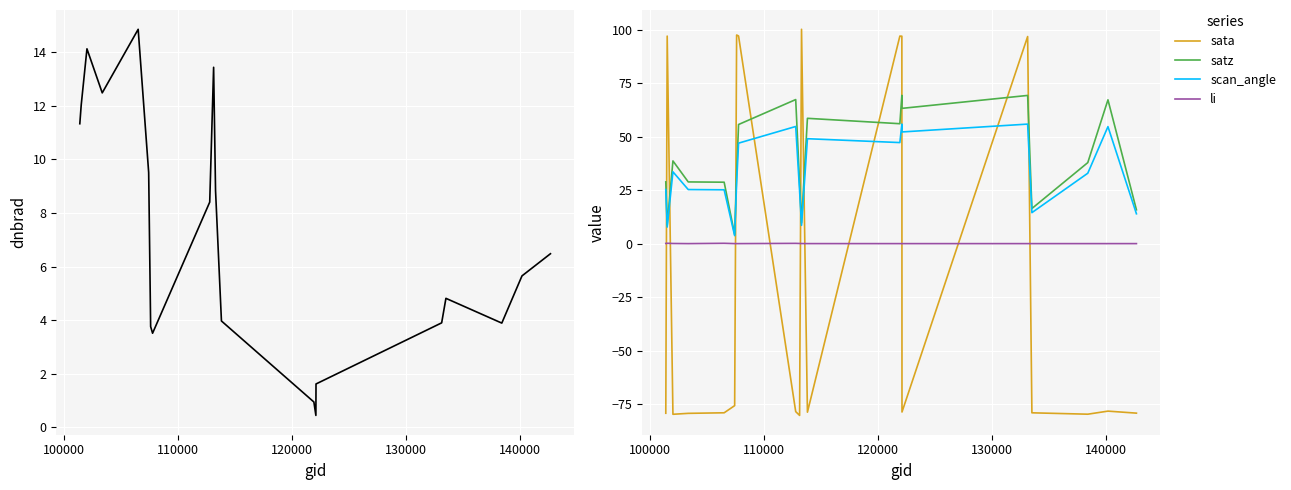

True or false: sata and li cross at least once.

True